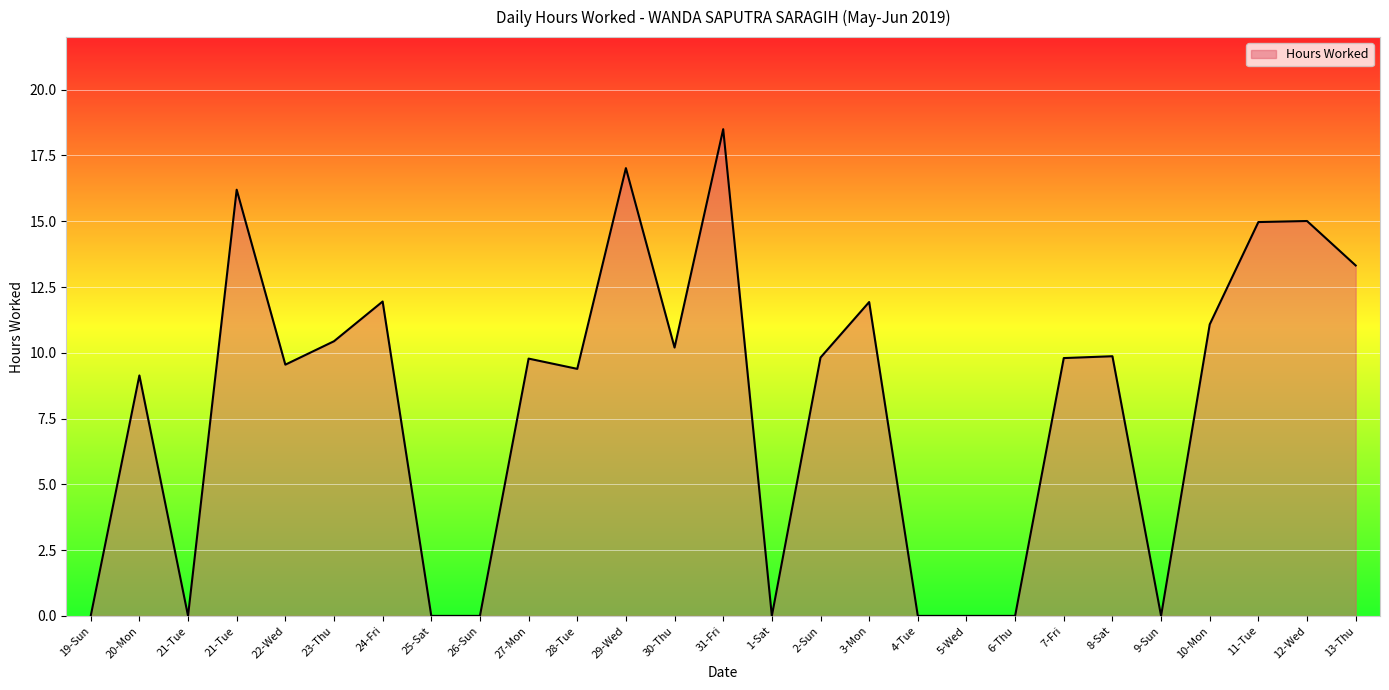

Rank the categories by value from highest to lowest.

31-Fri, 29-Wed, 21-Tue, 12-Wed, 11-Tue, 13-Thu, 24-Fri, 3-Mon, 10-Mon, 23-Thu, 30-Thu, 8-Sat, 2-Sun, 7-Fri, 27-Mon, 22-Wed, 28-Tue, 20-Mon, 19-Sun, 21-Tue, 25-Sat, 26-Sun, 1-Sat, 4-Tue, 5-Wed, 6-Thu, 9-Sun